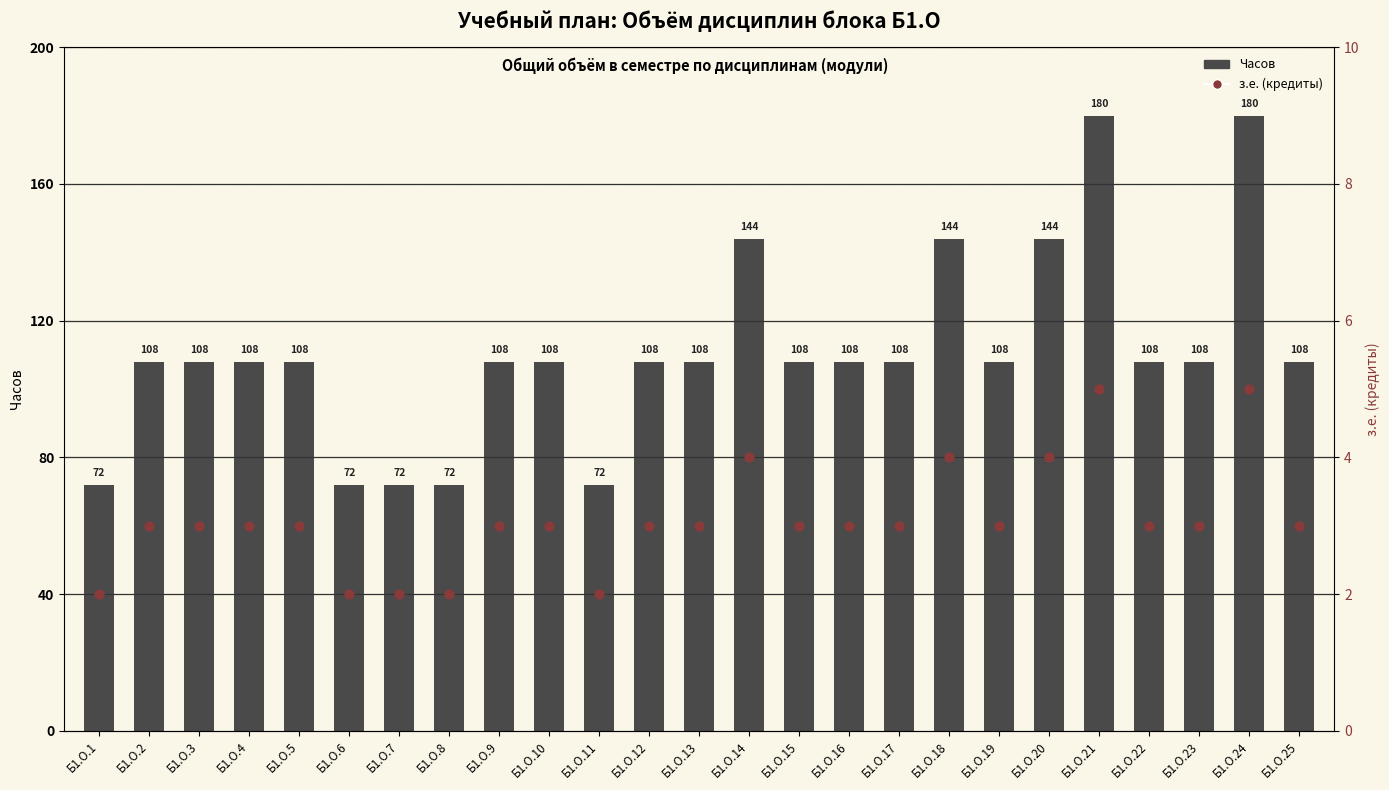

Which series reaches the minimum Y coordinate?

з.е. (кредиты)